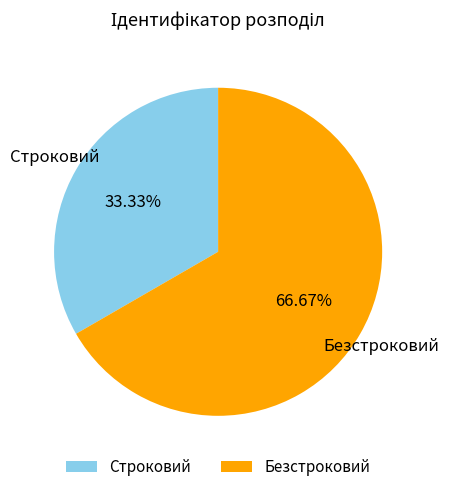

To the nearest percent, what is the average slice percentage?

50%